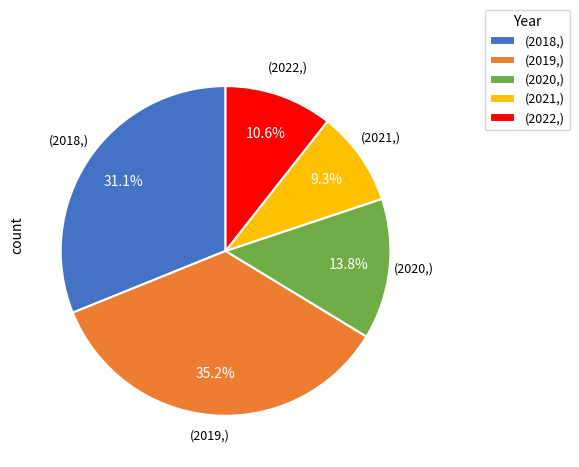

Between (2022,) and (2021,), which is larger?

(2022,)